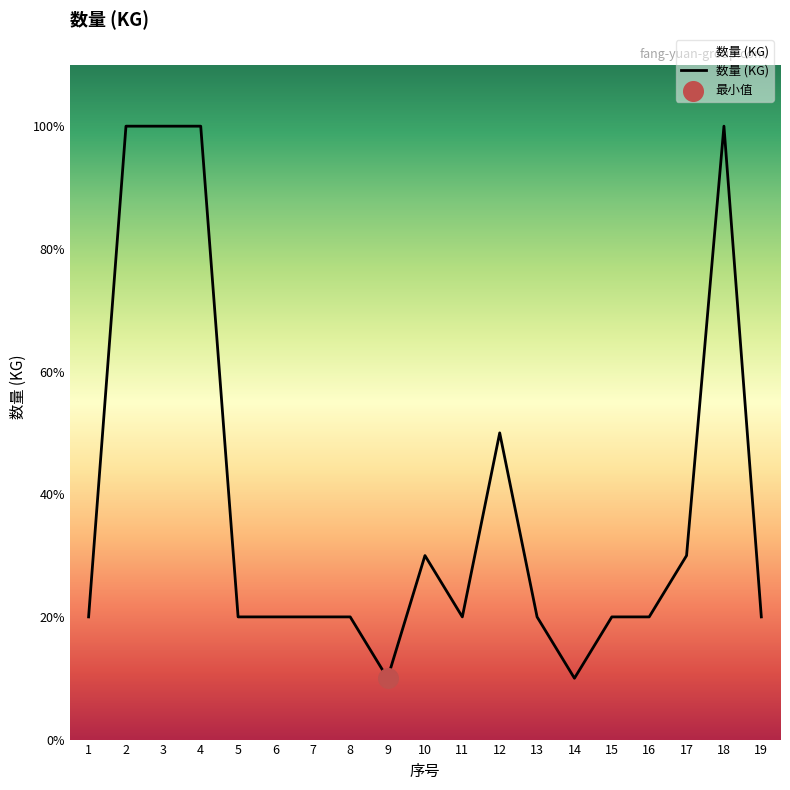

Approximately how many times larger is the value at 18 compared to 9?

10.0